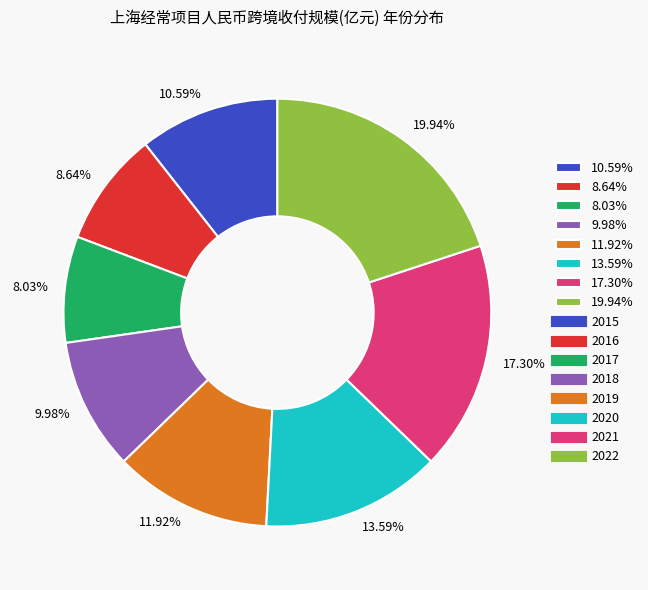

Do 8.64% and 17.30% together represent more than half of the pie?

No